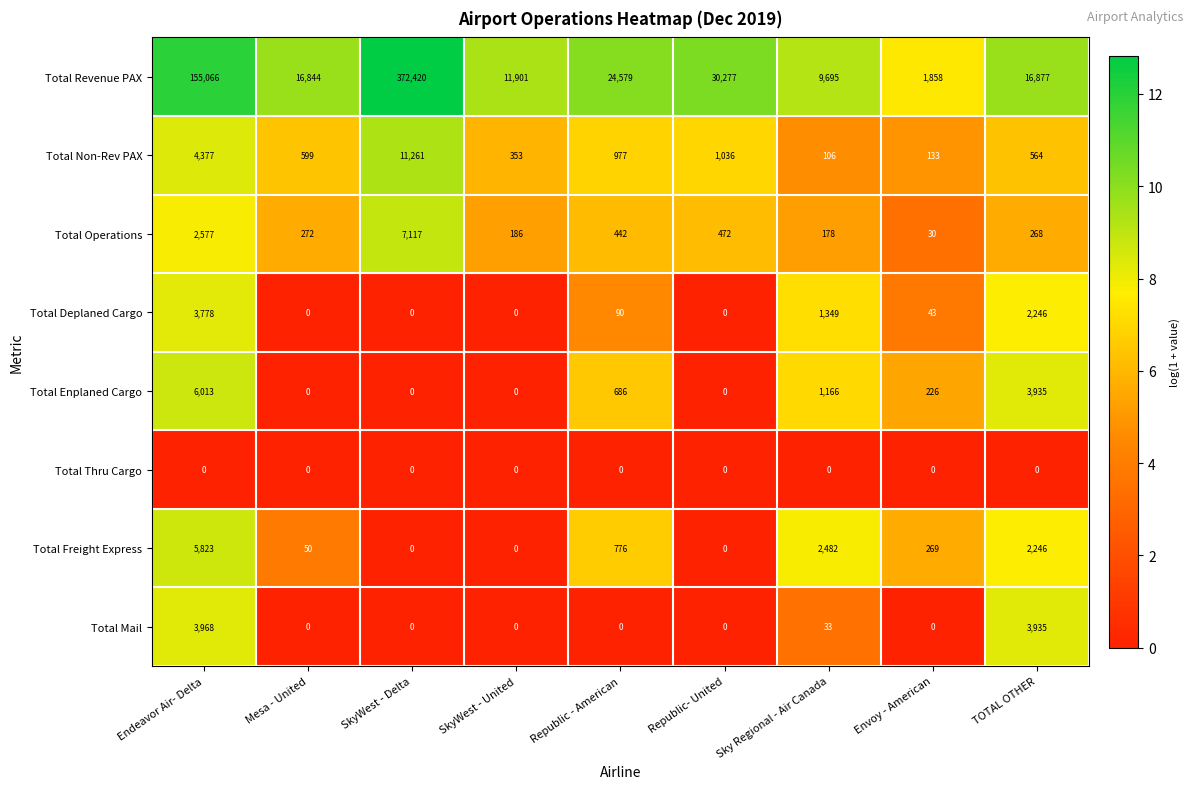

List the series in order of their peak value, lowest first.

Total Thru Cargo, Total Deplaned Cargo, Total Mail, Total Freight Express, Total Enplaned Cargo, Total Operations, Total Non-Rev PAX, Total Revenue PAX